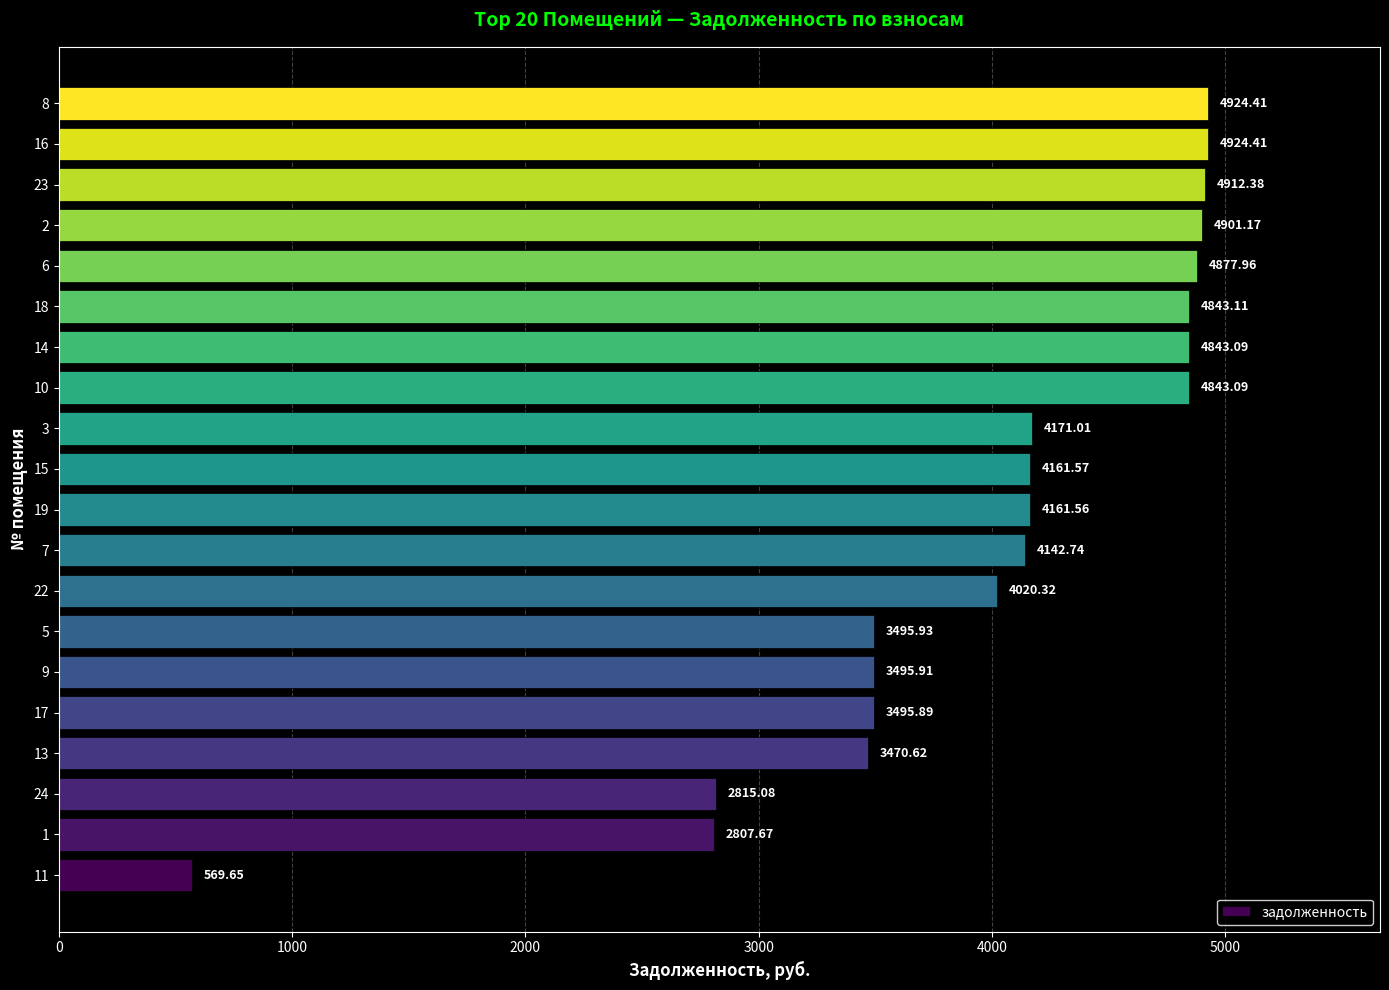

Where is the data nearest to the value 2747?

1